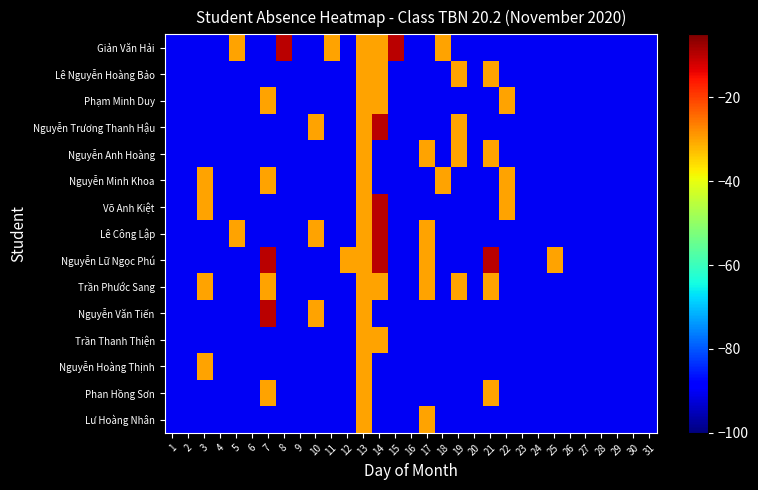

Reading right to left, what are all the values shown in this chart?

Giản Văn Hải: 31=-90	30=-90	29=-90	28=-90	27=-90	26=-90	25=-90	24=-90	23=-90	22=-90	21=-90	20=-90	19=-90	18=-30	17=-90	16=-90	15=-10	14=-30	13=-30	12=-90	11=-30	10=-90	9=-90	8=-10	7=-90	6=-90	5=-30	4=-90	3=-90	2=-90	1=-90
Lê Nguyễn Hoàng Bảo: 31=-90	30=-90	29=-90	28=-90	27=-90	26=-90	25=-90	24=-90	23=-90	22=-90	21=-30	20=-90	19=-30	18=-90	17=-90	16=-90	15=-90	14=-30	13=-30	12=-90	11=-90	10=-90	9=-90	8=-90	7=-90	6=-90	5=-90	4=-90	3=-90	2=-90	1=-90
Phạm Minh Duy: 31=-90	30=-90	29=-90	28=-90	27=-90	26=-90	25=-90	24=-90	23=-90	22=-30	21=-90	20=-90	19=-90	18=-90	17=-90	16=-90	15=-90	14=-30	13=-30	12=-90	11=-90	10=-90	9=-90	8=-90	7=-30	6=-90	5=-90	4=-90	3=-90	2=-90	1=-90
Nguyễn Trương Thanh Hậu: 31=-90	30=-90	29=-90	28=-90	27=-90	26=-90	25=-90	24=-90	23=-90	22=-90	21=-90	20=-90	19=-30	18=-90	17=-90	16=-90	15=-90	14=-10	13=-30	12=-90	11=-90	10=-30	9=-90	8=-90	7=-90	6=-90	5=-90	4=-90	3=-90	2=-90	1=-90
Nguyễn Anh Hoàng: 31=-90	30=-90	29=-90	28=-90	27=-90	26=-90	25=-90	24=-90	23=-90	22=-90	21=-30	20=-90	19=-30	18=-90	17=-30	16=-90	15=-90	14=-90	13=-30	12=-90	11=-90	10=-90	9=-90	8=-90	7=-90	6=-90	5=-90	4=-90	3=-90	2=-90	1=-90
Nguyễn Minh Khoa: 31=-90	30=-90	29=-90	28=-90	27=-90	26=-90	25=-90	24=-90	23=-90	22=-30	21=-90	20=-90	19=-90	18=-30	17=-90	16=-90	15=-90	14=-90	13=-30	12=-90	11=-90	10=-90	9=-90	8=-90	7=-30	6=-90	5=-90	4=-90	3=-30	2=-90	1=-90
Võ Anh Kiệt: 31=-90	30=-90	29=-90	28=-90	27=-90	26=-90	25=-90	24=-90	23=-90	22=-30	21=-90	20=-90	19=-90	18=-90	17=-90	16=-90	15=-90	14=-10	13=-30	12=-90	11=-90	10=-90	9=-90	8=-90	7=-90	6=-90	5=-90	4=-90	3=-30	2=-90	1=-90
Lê Công Lập: 31=-90	30=-90	29=-90	28=-90	27=-90	26=-90	25=-90	24=-90	23=-90	22=-90	21=-90	20=-90	19=-90	18=-90	17=-30	16=-90	15=-90	14=-10	13=-30	12=-90	11=-90	10=-30	9=-90	8=-90	7=-90	6=-90	5=-30	4=-90	3=-90	2=-90	1=-90
Nguyễn Lữ Ngọc Phú: 31=-90	30=-90	29=-90	28=-90	27=-90	26=-90	25=-30	24=-90	23=-90	22=-90	21=-10	20=-90	19=-90	18=-90	17=-30	16=-90	15=-90	14=-10	13=-30	12=-30	11=-90	10=-90	9=-90	8=-90	7=-10	6=-90	5=-90	4=-90	3=-90	2=-90	1=-90
Trần Phước Sang: 31=-90	30=-90	29=-90	28=-90	27=-90	26=-90	25=-90	24=-90	23=-90	22=-90	21=-30	20=-90	19=-30	18=-90	17=-30	16=-90	15=-90	14=-30	13=-30	12=-90	11=-90	10=-90	9=-90	8=-90	7=-30	6=-90	5=-90	4=-90	3=-30	2=-90	1=-90
Nguyễn Văn Tiến: 31=-90	30=-90	29=-90	28=-90	27=-90	26=-90	25=-90	24=-90	23=-90	22=-90	21=-90	20=-90	19=-90	18=-90	17=-90	16=-90	15=-90	14=-90	13=-30	12=-90	11=-90	10=-30	9=-90	8=-90	7=-10	6=-90	5=-90	4=-90	3=-90	2=-90	1=-90
Trần Thanh Thiện: 31=-90	30=-90	29=-90	28=-90	27=-90	26=-90	25=-90	24=-90	23=-90	22=-90	21=-90	20=-90	19=-90	18=-90	17=-90	16=-90	15=-90	14=-30	13=-30	12=-90	11=-90	10=-90	9=-90	8=-90	7=-90	6=-90	5=-90	4=-90	3=-90	2=-90	1=-90
Nguyễn Hoàng Thịnh: 31=-90	30=-90	29=-90	28=-90	27=-90	26=-90	25=-90	24=-90	23=-90	22=-90	21=-90	20=-90	19=-90	18=-90	17=-90	16=-90	15=-90	14=-90	13=-30	12=-90	11=-90	10=-90	9=-90	8=-90	7=-90	6=-90	5=-90	4=-90	3=-30	2=-90	1=-90
Phan Hồng Sơn: 31=-90	30=-90	29=-90	28=-90	27=-90	26=-90	25=-90	24=-90	23=-90	22=-90	21=-30	20=-90	19=-90	18=-90	17=-90	16=-90	15=-90	14=-90	13=-30	12=-90	11=-90	10=-90	9=-90	8=-90	7=-30	6=-90	5=-90	4=-90	3=-90	2=-90	1=-90
Lư Hoàng Nhân: 31=-90	30=-90	29=-90	28=-90	27=-90	26=-90	25=-90	24=-90	23=-90	22=-90	21=-90	20=-90	19=-90	18=-90	17=-30	16=-90	15=-90	14=-90	13=-30	12=-90	11=-90	10=-90	9=-90	8=-90	7=-90	6=-90	5=-90	4=-90	3=-90	2=-90	1=-90